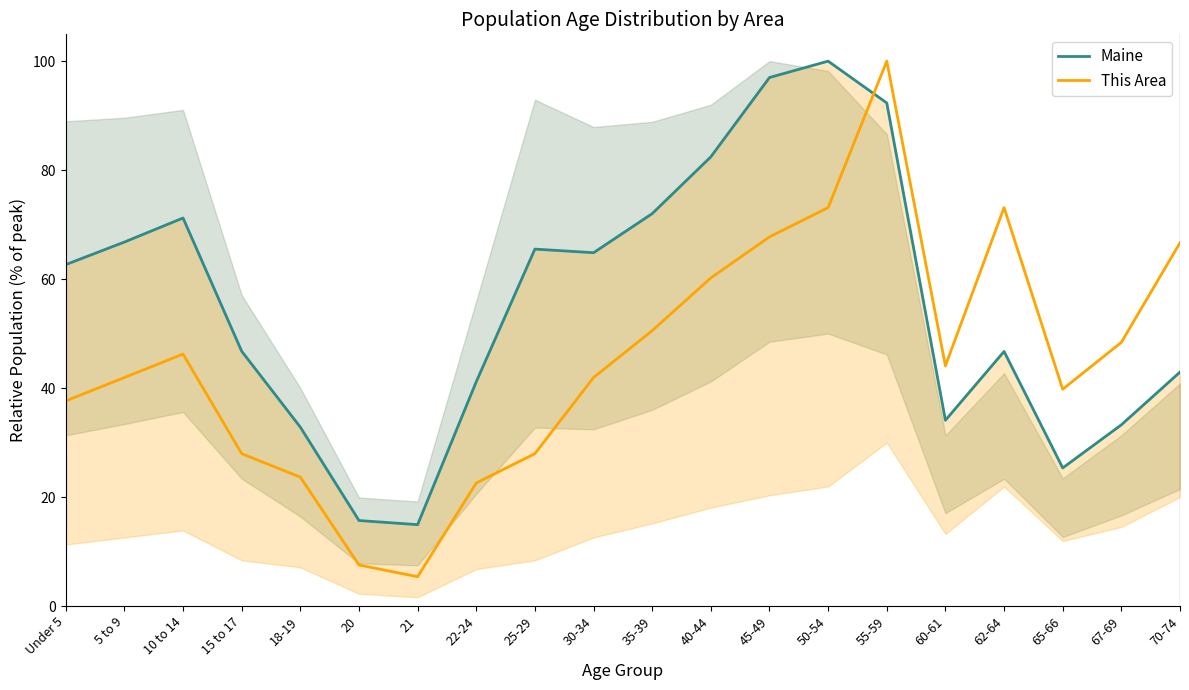

What is the label of the 10th point from the right?

35-39